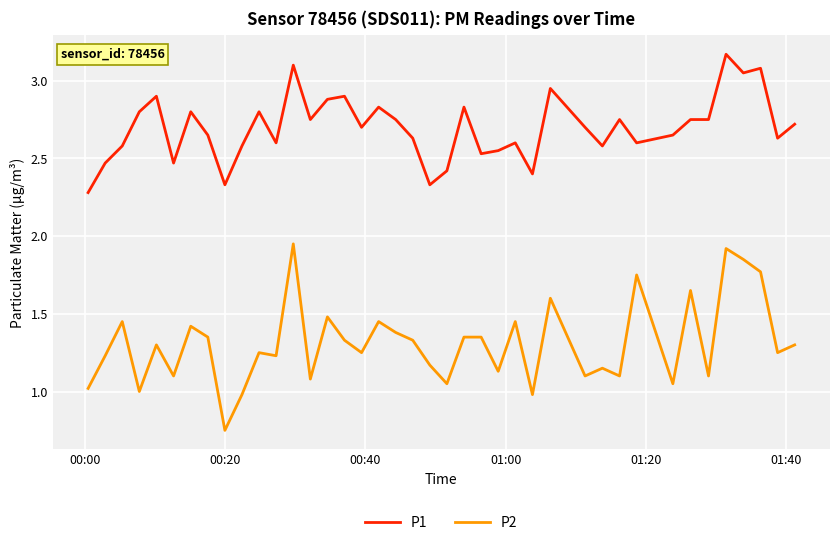

List the series in order of their peak value, highest first.

P1, P2